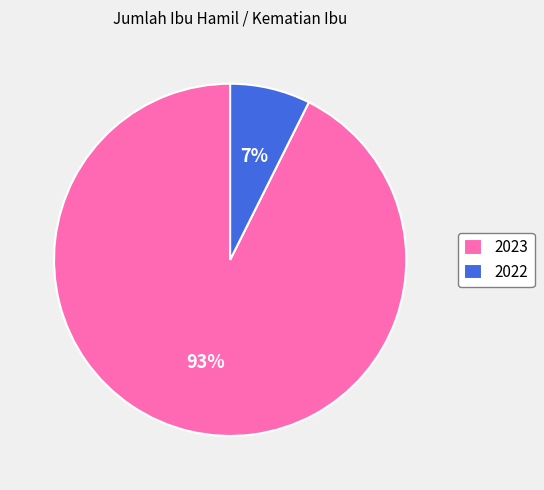

Combined, do 2022 and 2023 account for over 50%?

Yes